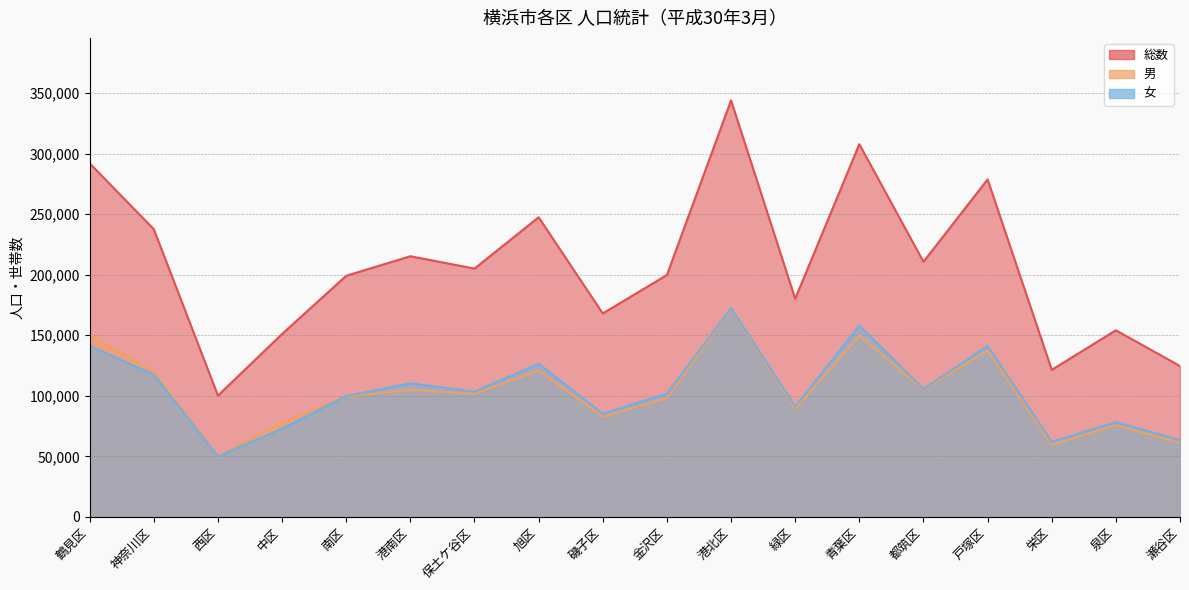

List the series in order of their peak value, lowest first.

男, 女, 総数